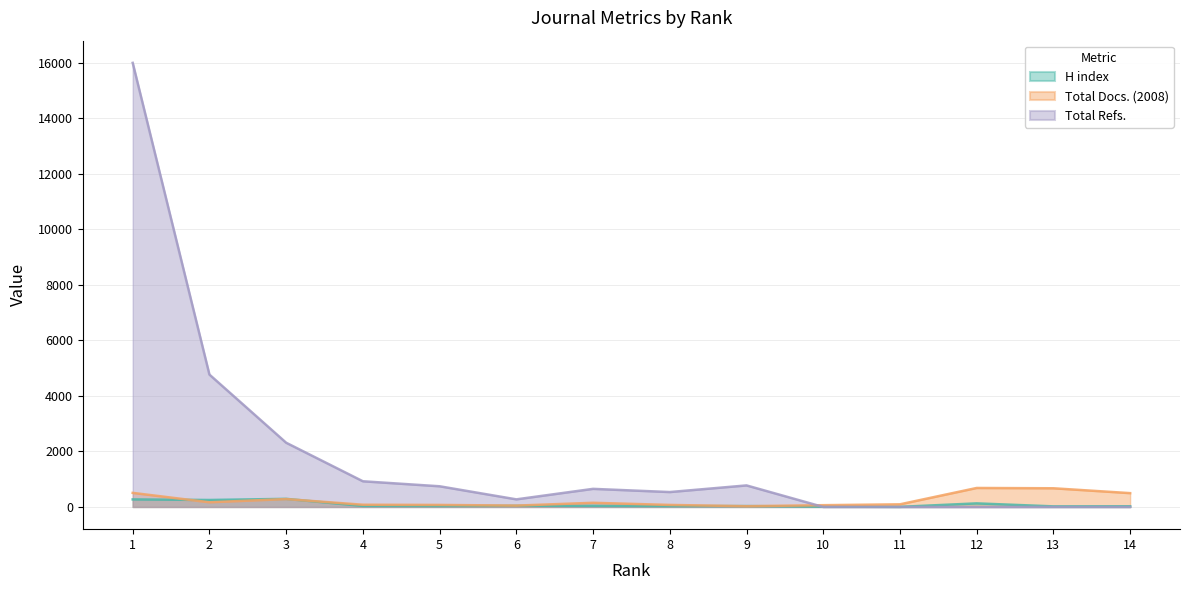

True or false: Total Docs. (2008) has a value of 64 at 10.

True